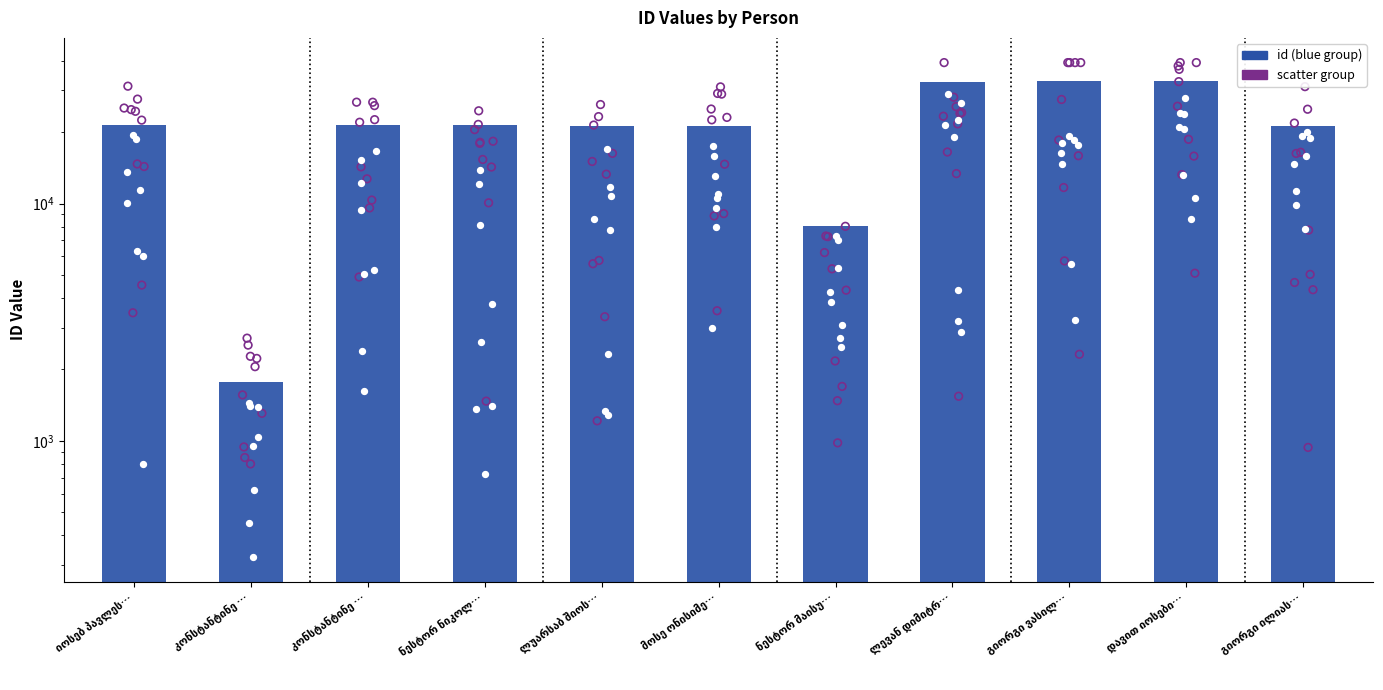

Between იოსებ პავლეს… and ნესტორ მაისუ…, which is larger?

იოსებ პავლეს…